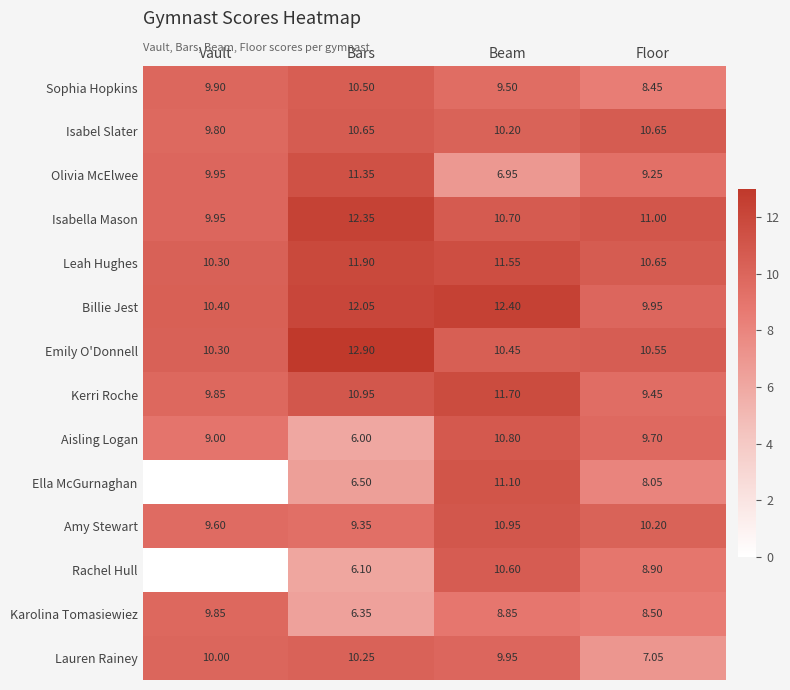

Where is Aisling Logan nearest to the value 8?

Vault